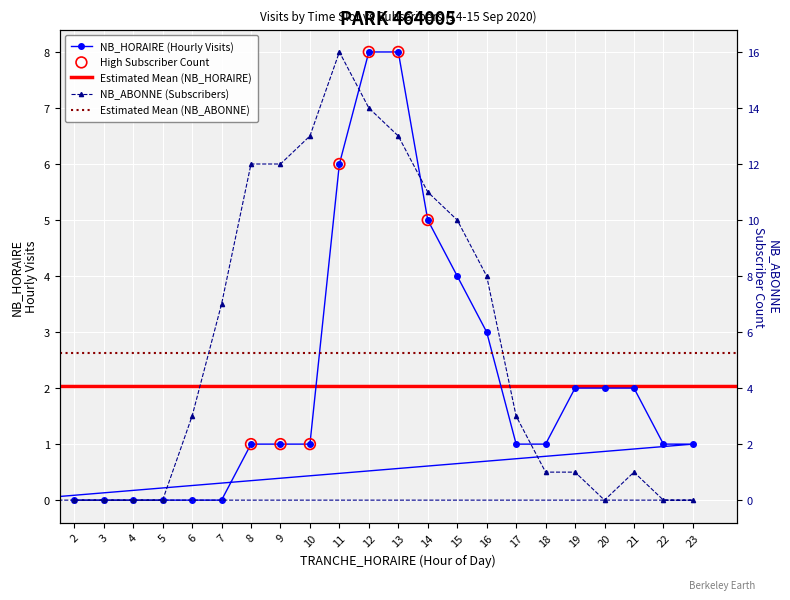

Which series contains the highest Y value?

NB_ABONNE